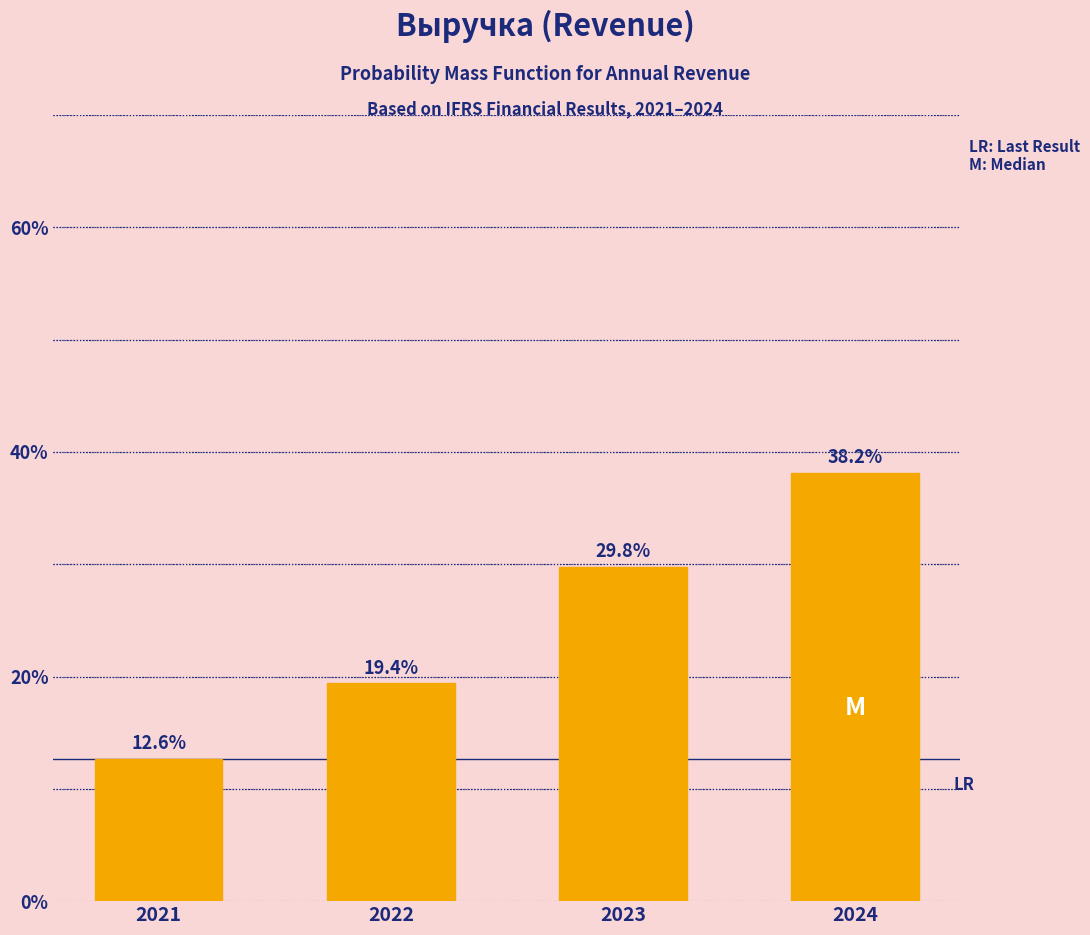

Reading left to right, list all the values displayed in this chart.

2021=12.6	2022=19.4	2023=29.8	2024=38.2